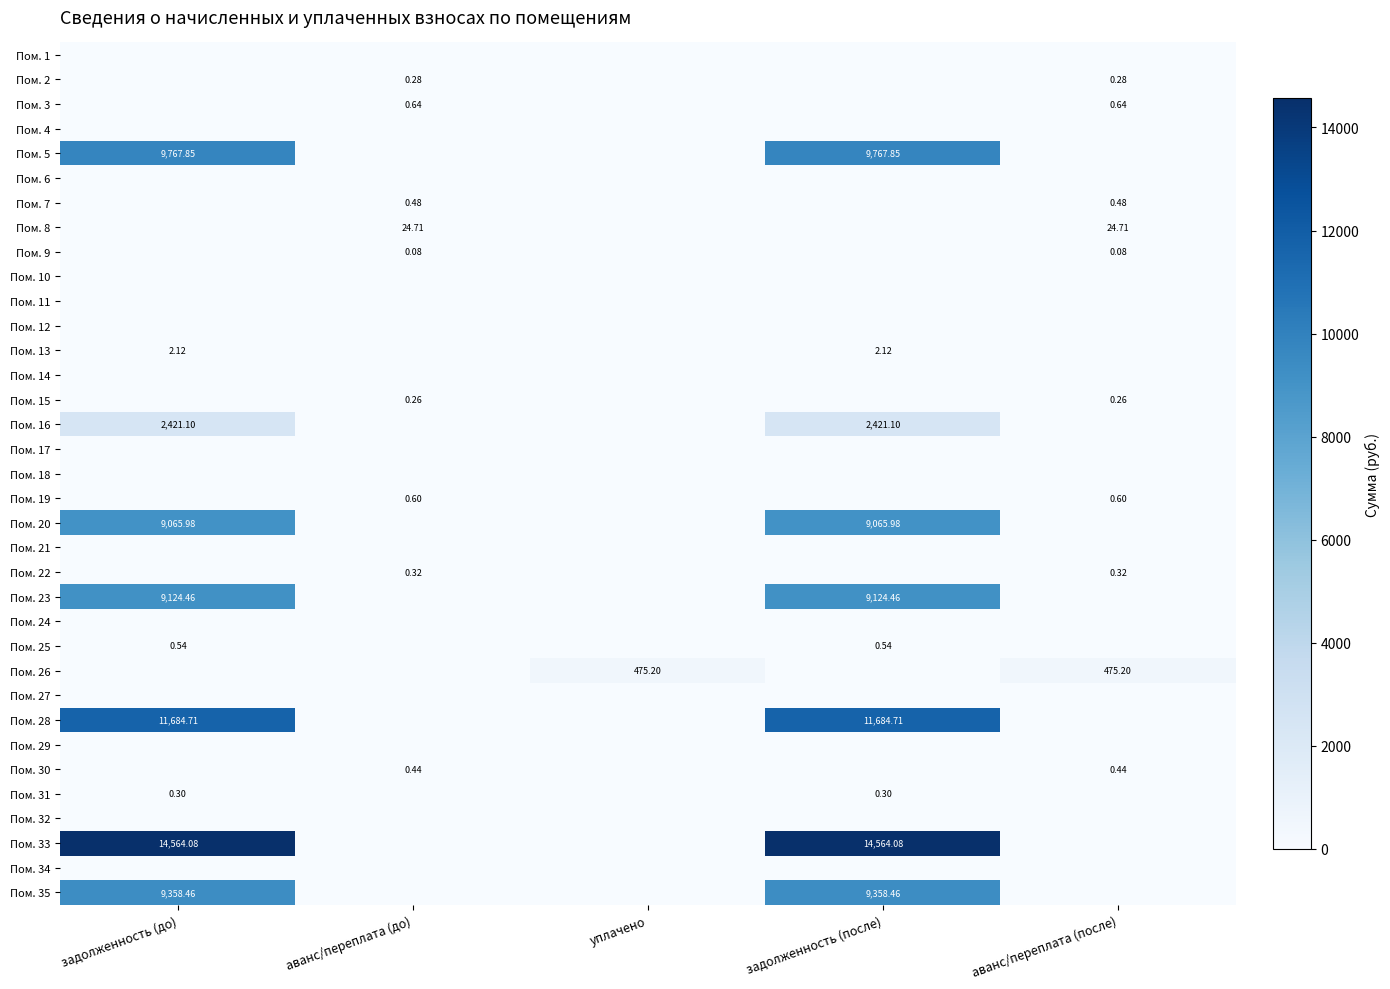

How many values in Пом. 16 are above zero?

2